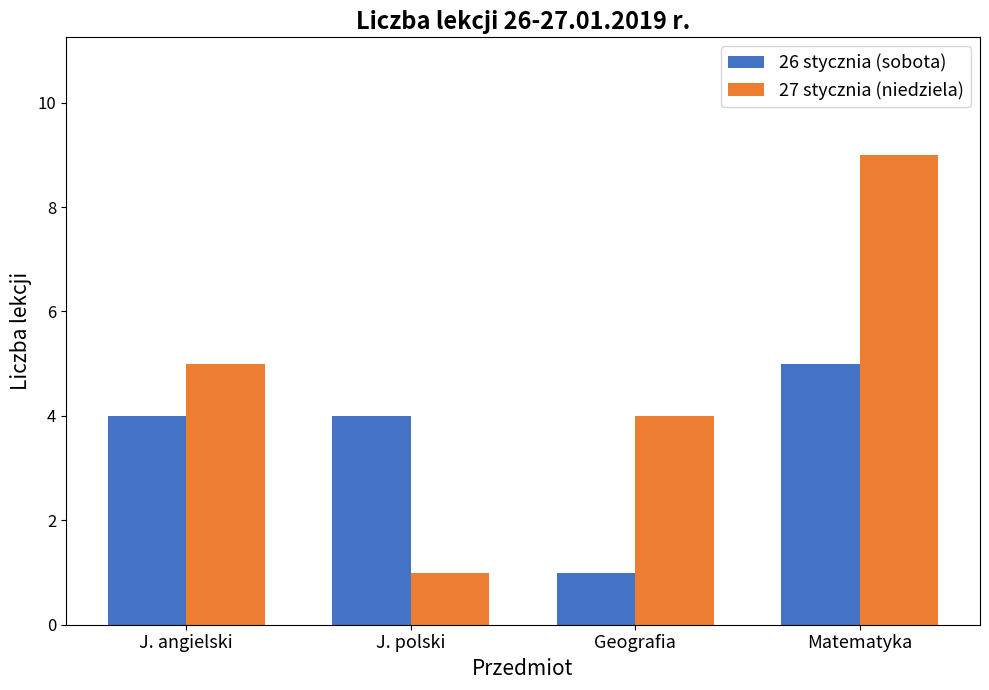

What is the value of the 27 stycznia (niedziela) bar at the 2nd from the left?

1